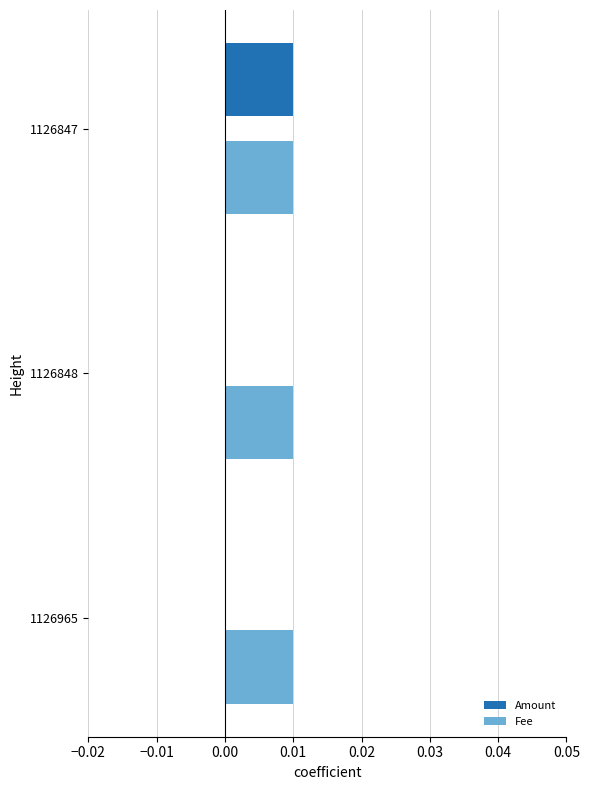

At which category is the sum across all series the highest?

1126847